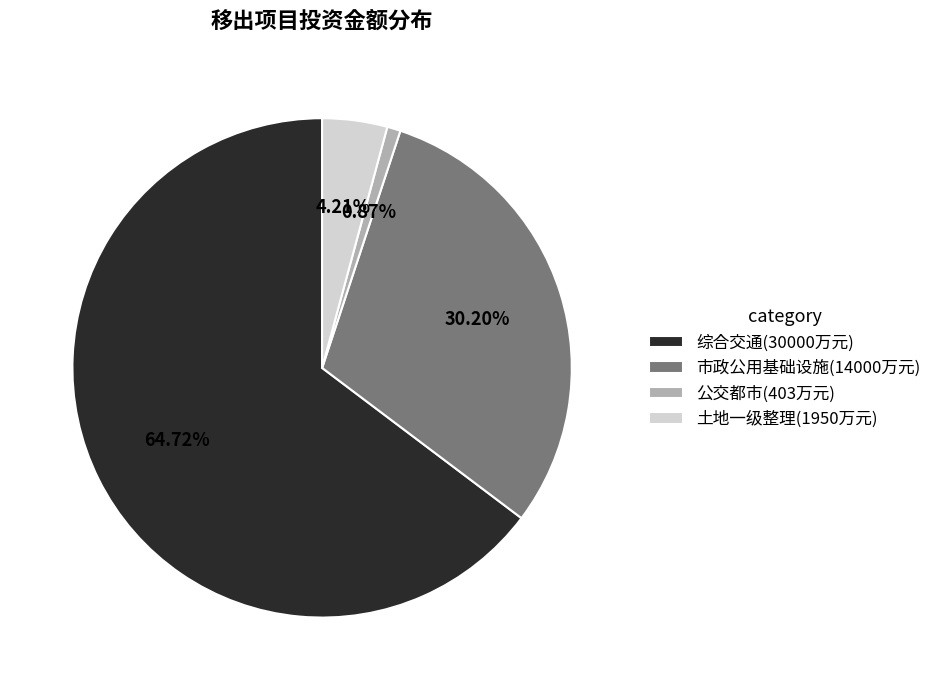

Does 综合交通(30000万元) represent more than half of the total?

Yes